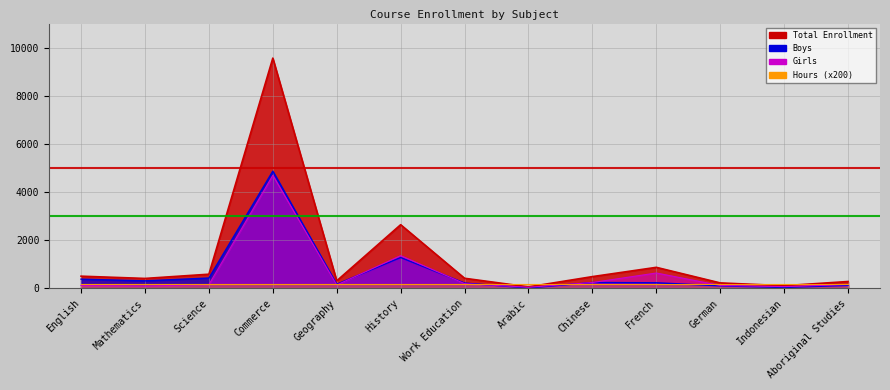

Is it true that Boys equals 628 at History?

False